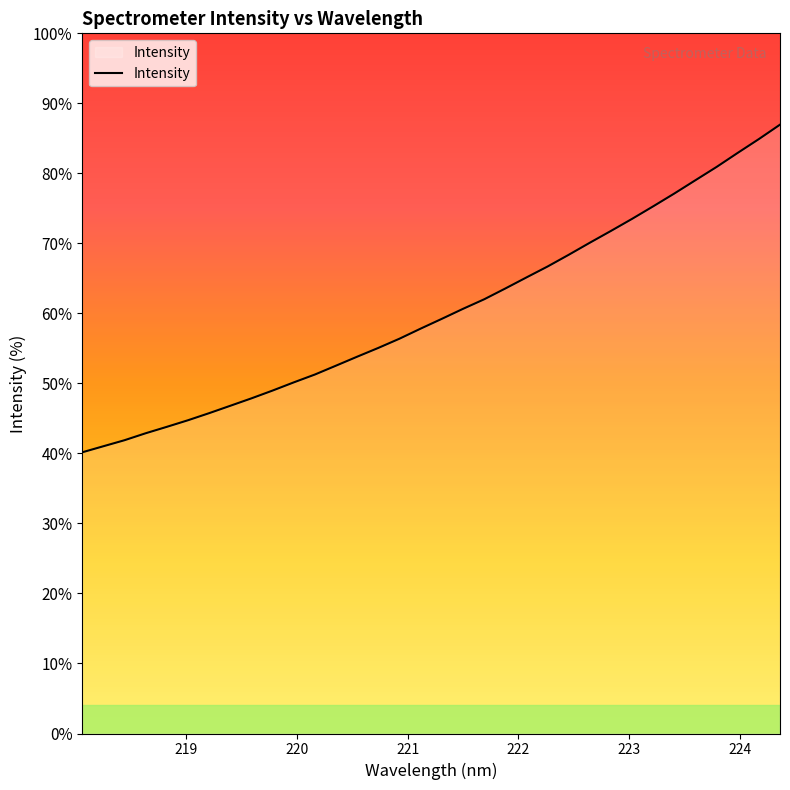

Does the chart display data point markers on the line(s)?

No